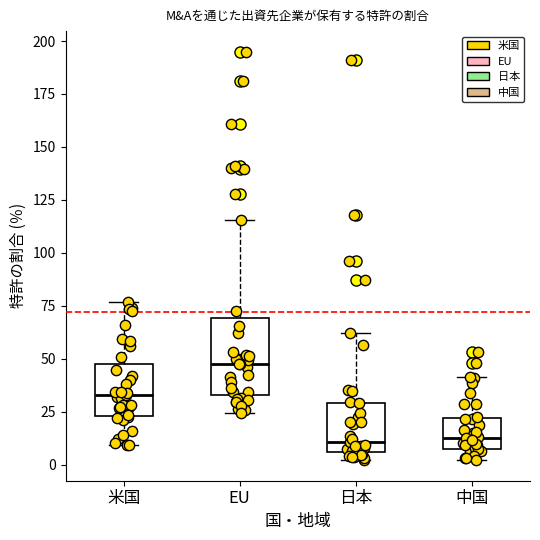

Which box is the tallest, from its lower edge to its upper edge?

EU